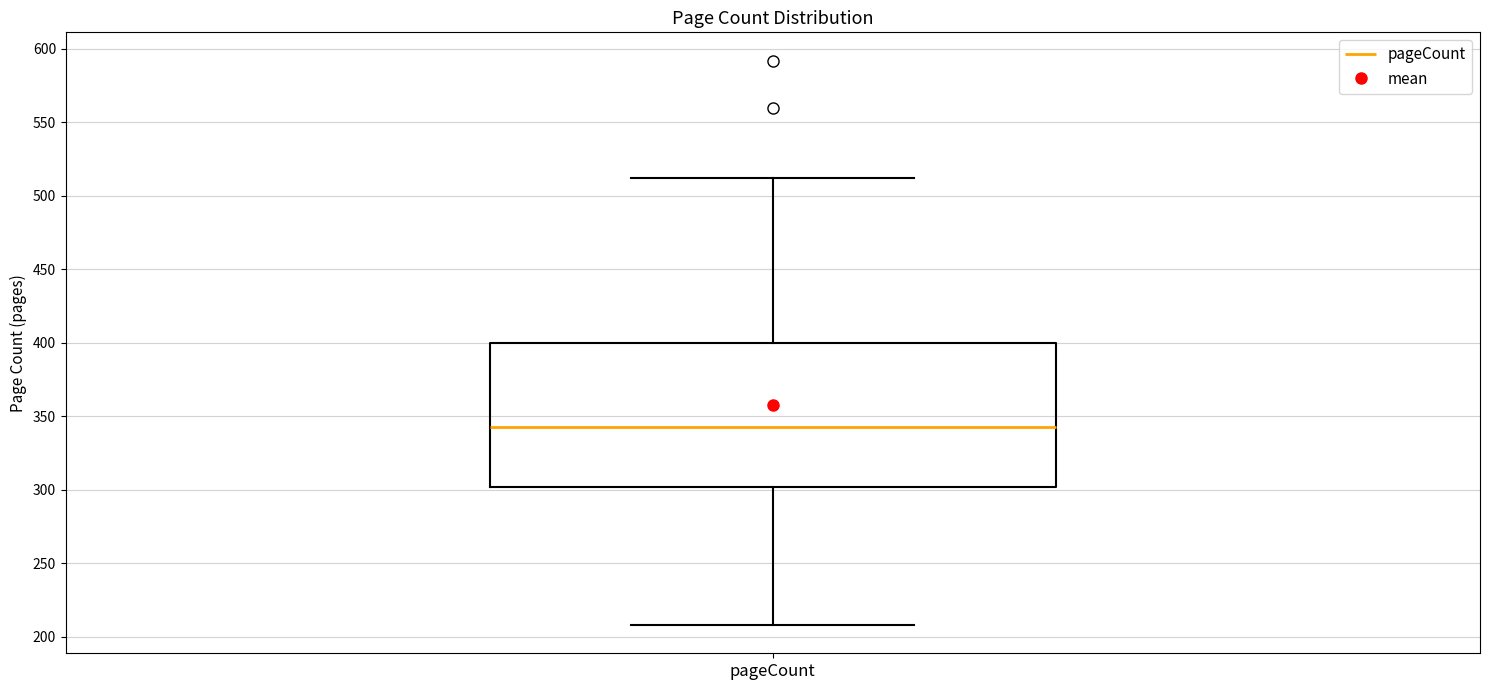

Read this box plot against the y-axis: the position of the median line, the range covered by the box, and the ends of both whiskers. The values are not printed on the chart, so give them approximately, as read against the axis.

median 345, box 300 to 400, whiskers 210 to 510